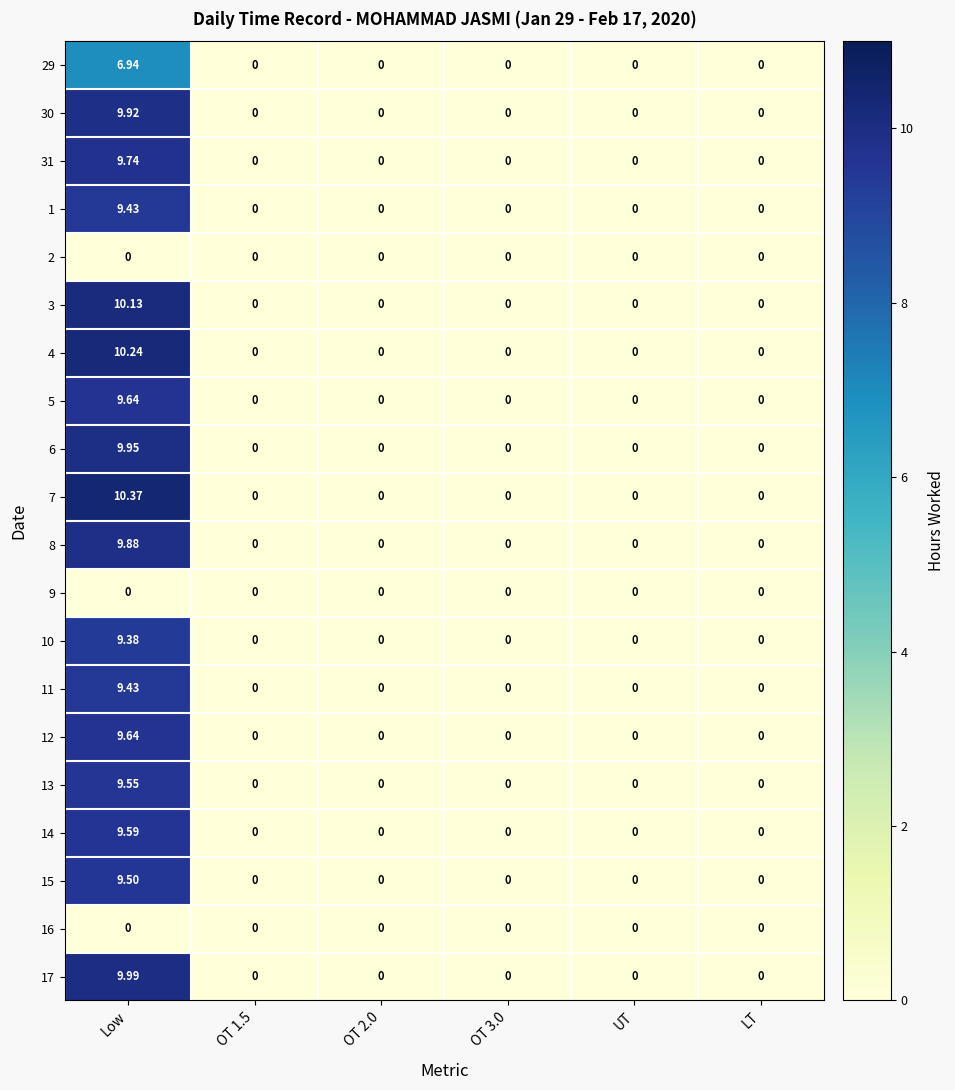

Which category has the highest value across all series?

Low